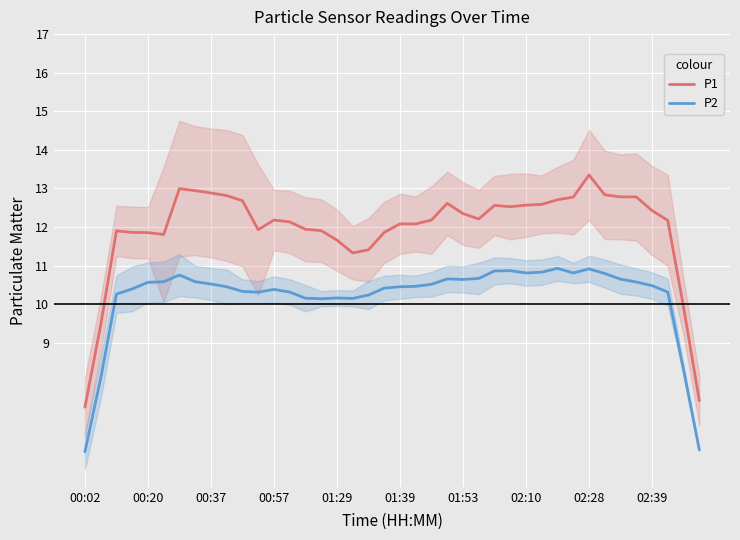

True or false: P2 has a value of 14.0 at 01:29.

False